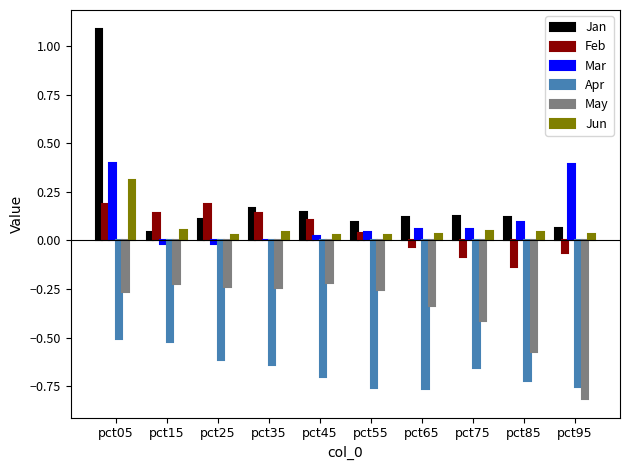

Is the value of Feb at pct35 greater than the value of Mar at pct95?

No